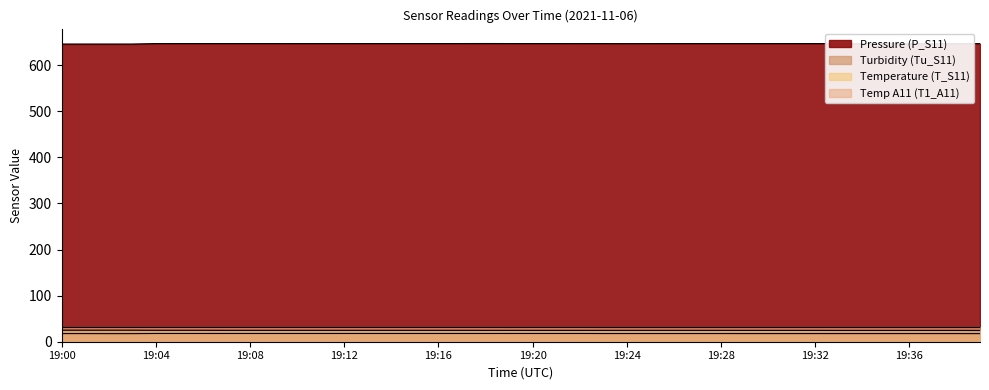

Is the value of T_S11 at 19:23 greater than the value of P_S11 at 19:04?

No